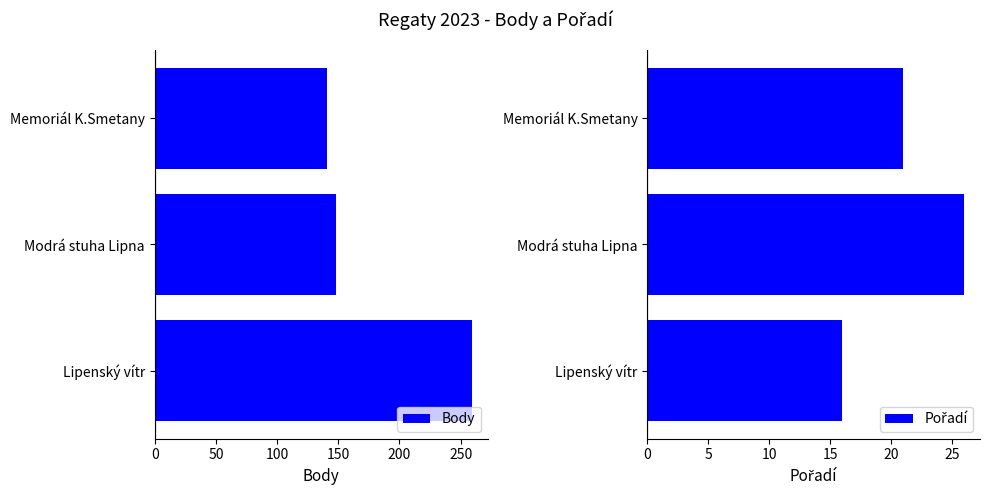

What are all the series names shown in the legend?

Body, Pořadí